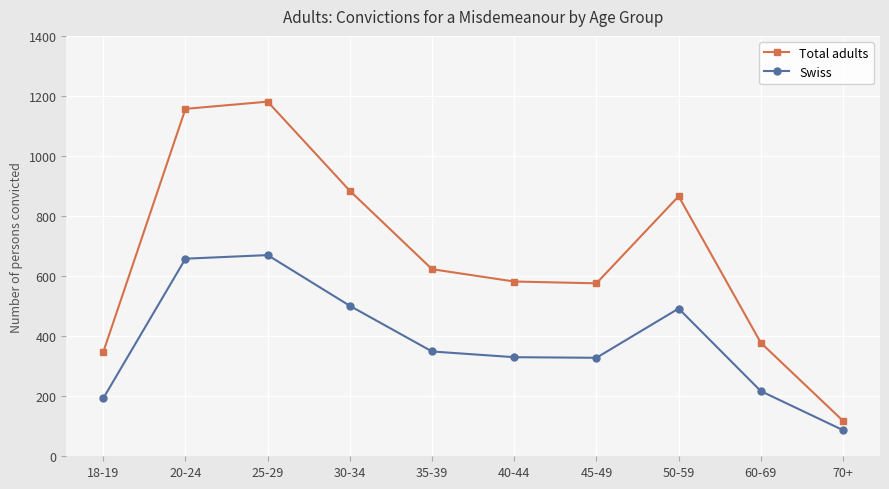

Where is the first local maximum for Swiss?

25-29